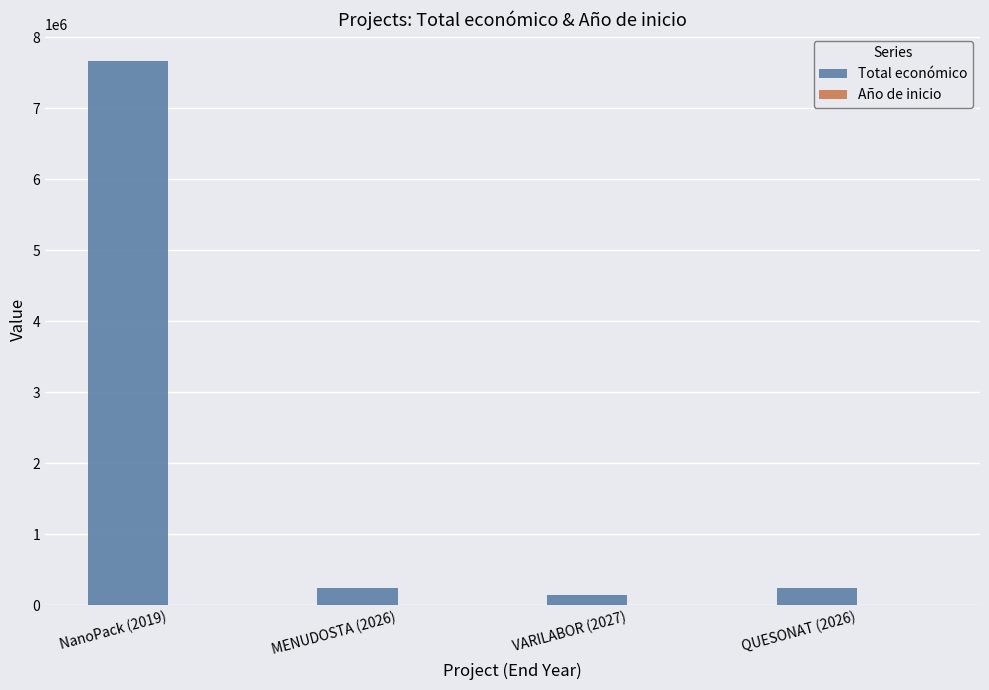

How many distinct data groups are displayed?

2